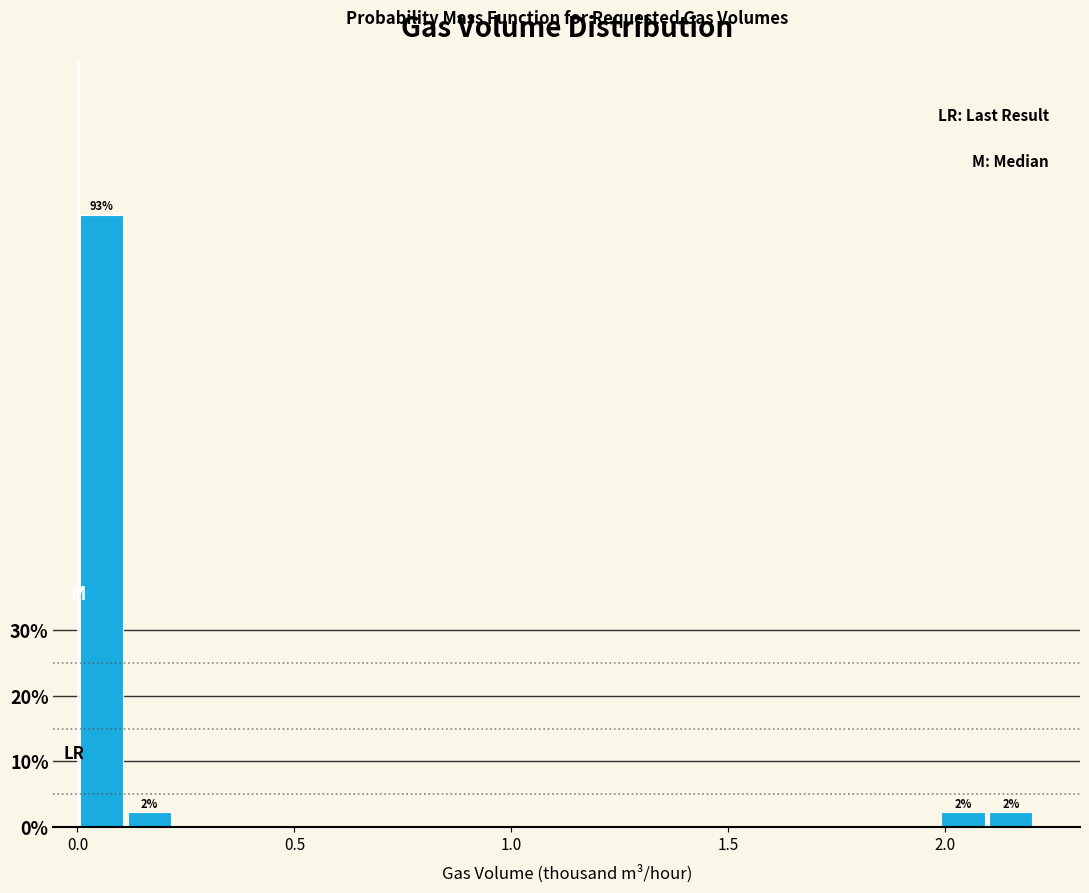

Read against the x-axis, roughly where is the centre of the tallest bar?

0.05